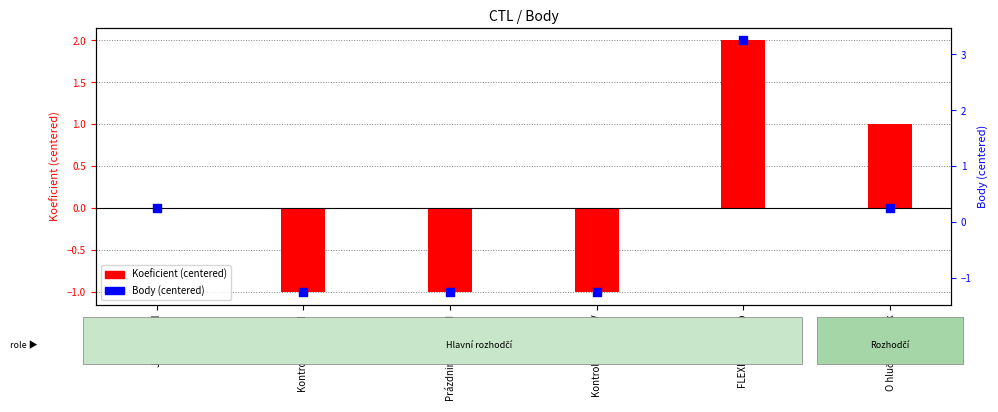

What is the total value across all series at Prázdninový závod?

-2.2